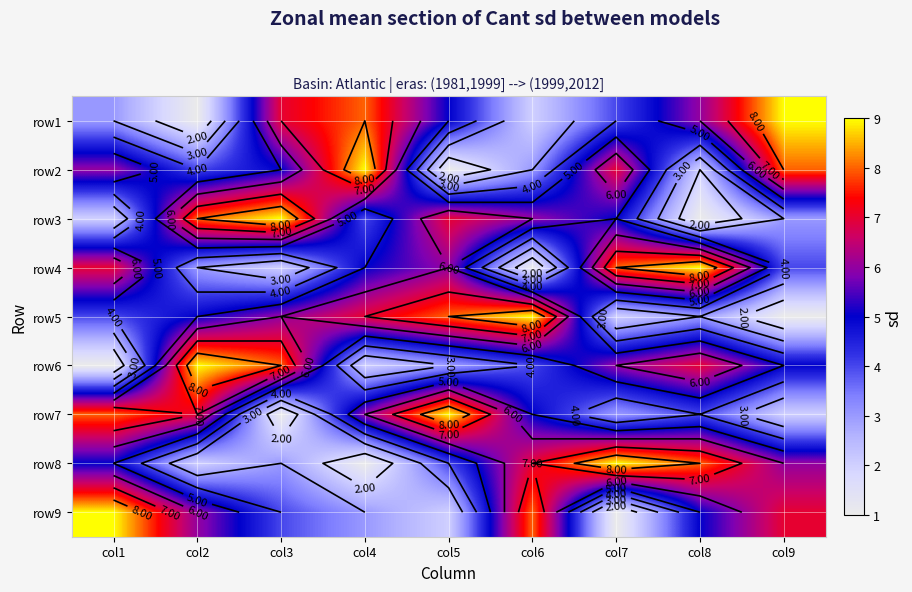

Is the value of row7 at col6 greater than the value of row1 at col2?

Yes